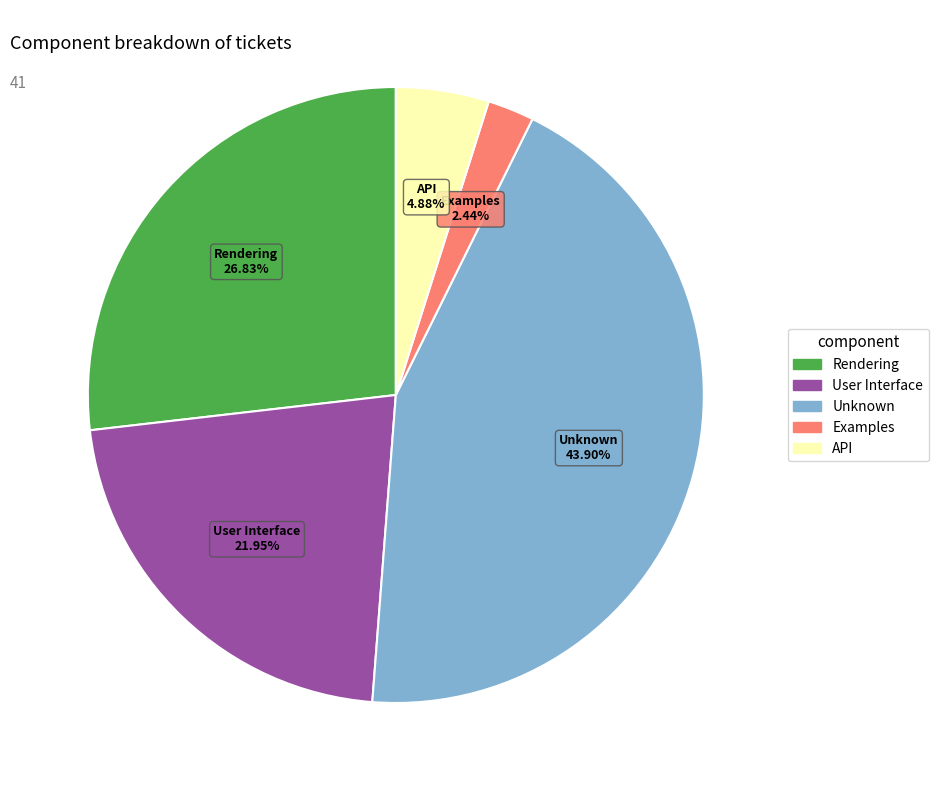

To the nearest percent, what is the average slice percentage?

20%